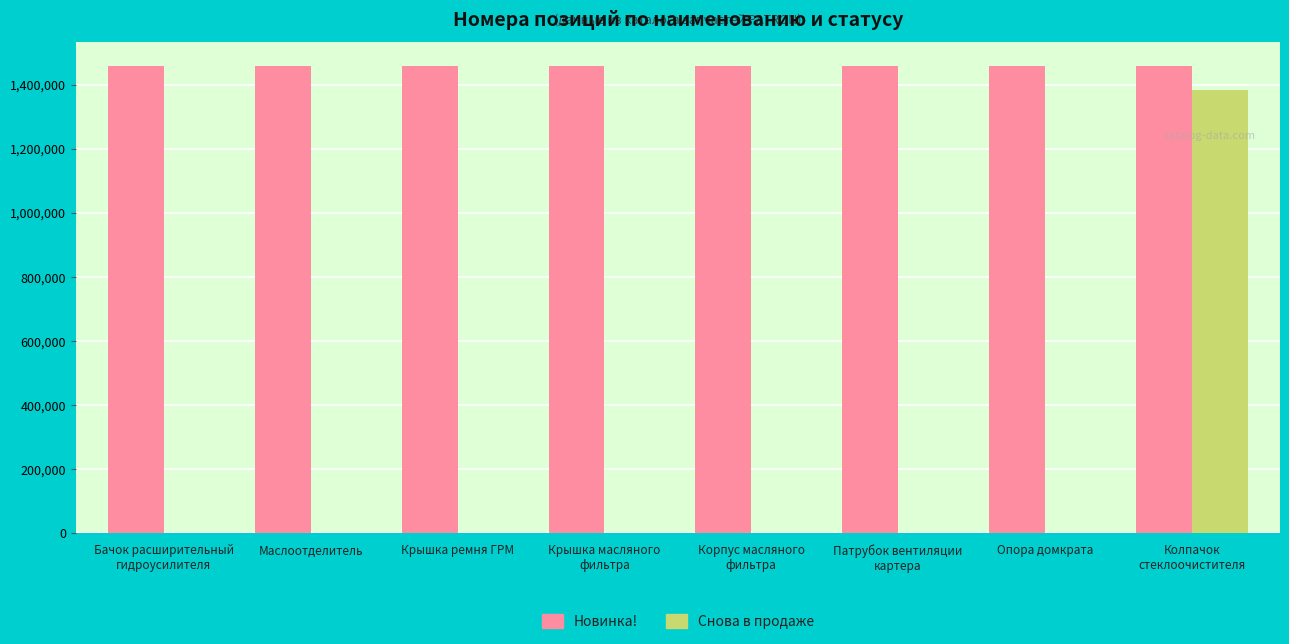

What is the sum of all Снова в продаже values?

1382775